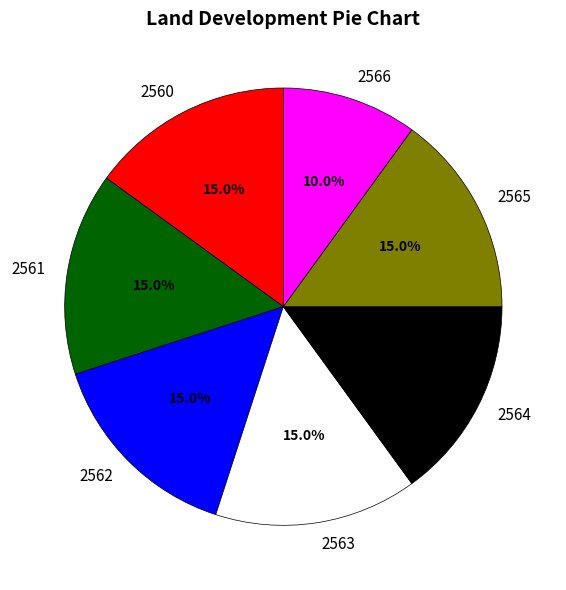

Approximately how many times larger is the value at 2561 compared to 2560?

1.0